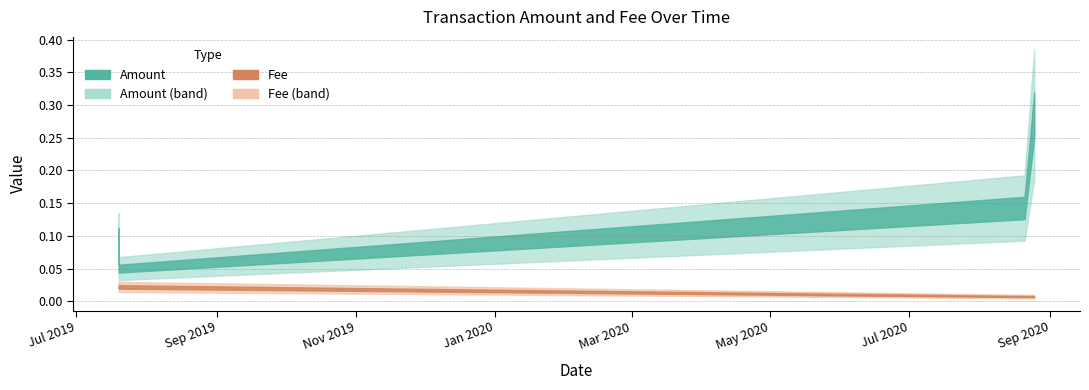

Reading left to right, extract all data points from this chart.

Amount: 2019-07-19 14:42:19=0.1	2019-07-19 14:42:19=0.1	2020-08-20 17:17:58=0.1	2020-08-24 23:16:12=0.3
Fee: 2019-07-19 14:42:19=0.0	2019-07-19 14:42:19=0.0	2020-08-20 17:17:58=0.0	2020-08-24 23:16:12=0.0